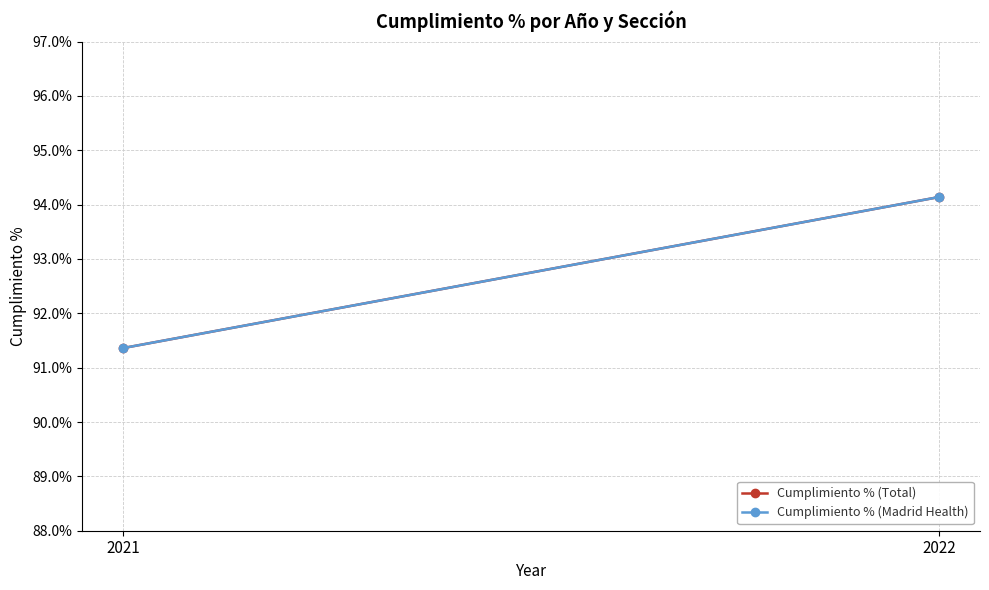

Reading left to right, list all the values displayed in this chart.

Cumplimiento % (Total): 2021=91.4	2022=94.1
Cumplimiento % (Madrid Health): 2021=91.4	2022=94.1